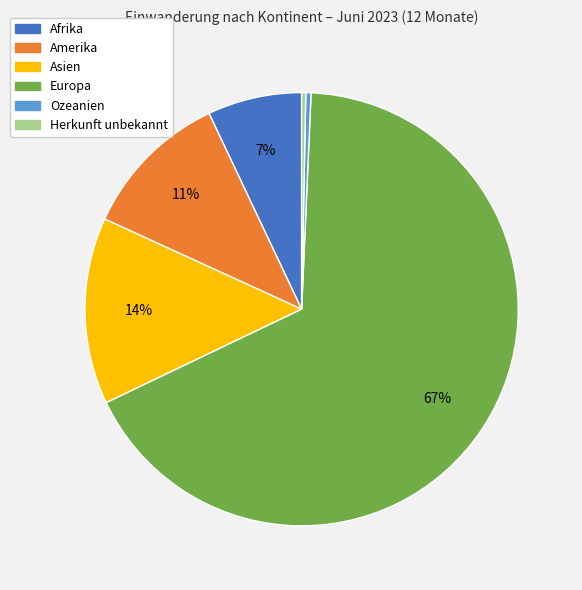

To the nearest percent, what is the combined percentage of Herkunft unbekannt and Asien?

14%